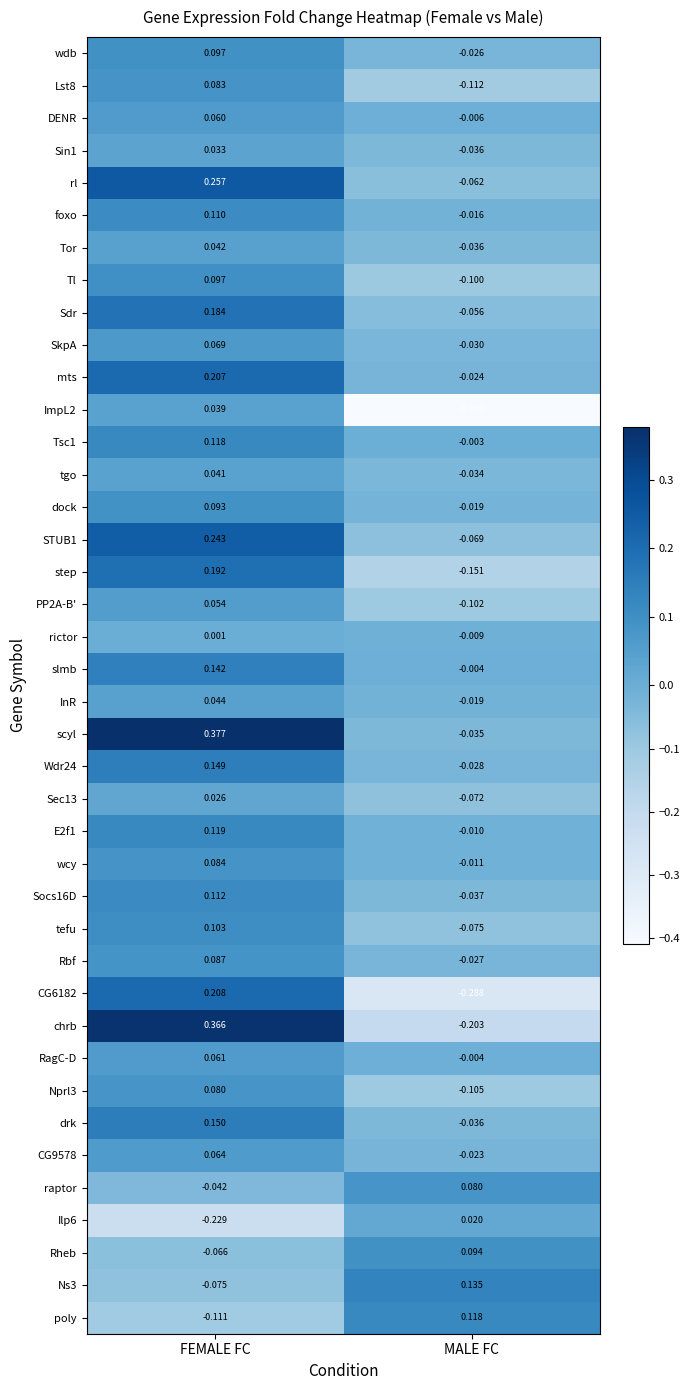

List the labels in order of Rbf value, largest first.

FEMALE FC, MALE FC